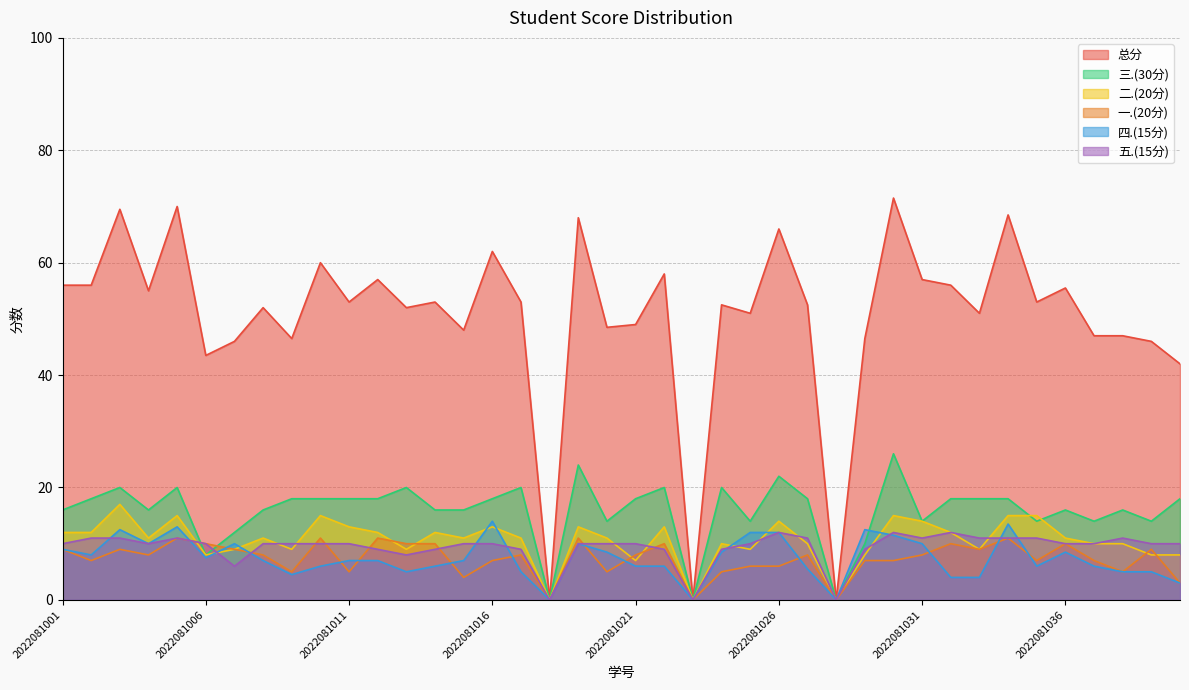

Reading right to left, transcribe all the data shown in this chart.

总分: 42.0	46.0	47.0	47.0	55.5	53.0	68.5	51.0	56.0	57.0	71.5	46.5	0.0	52.5	66.0	51.0	52.5	0.0	58.0	49.0	48.5	68.0	0.0	53.0	62.0	48.0	53.0	52.0	57.0	53.0	60.0	46.5	52.0	46.0	43.5	70.0	55.0	69.5	56.0	56.0
一.(20分): 3.0	9.0	5.0	7.0	10.0	7.0	11.0	9.0	10.0	8.0	7.0	7.0	0.0	8.0	6.0	6.0	5.0	0.0	10.0	8.0	5.0	11.0	0.0	8.0	7.0	4.0	10.0	10.0	11.0	5.0	11.0	5.0	8.0	9.0	10.0	11.0	8.0	9.0	7.0	9.0
二.(20分): 8.0	8.0	10.0	10.0	11.0	15.0	15.0	9.0	12.0	14.0	15.0	8.0	0.0	10.0	14.0	9.0	10.0	0.0	13.0	7.0	11.0	13.0	0.0	11.0	13.0	11.0	12.0	9.0	12.0	13.0	15.0	9.0	11.0	9.0	8.0	15.0	11.0	17.0	12.0	12.0
三.(30分): 18.0	14.0	16.0	14.0	16.0	14.0	18.0	18.0	18.0	14.0	26.0	10.0	0.0	18.0	22.0	14.0	20.0	0.0	20.0	18.0	14.0	24.0	0.0	20.0	18.0	16.0	16.0	20.0	18.0	18.0	18.0	18.0	16.0	12.0	8.0	20.0	16.0	20.0	18.0	16.0
四.(15分): 3.0	5.0	5.0	6.0	8.5	6.0	13.5	4.0	4.0	10.0	11.5	12.5	0.0	5.5	12.0	12.0	8.5	0.0	6.0	6.0	8.5	10.0	0.0	5.0	14.0	7.0	6.0	5.0	7.0	7.0	6.0	4.5	7.0	10.0	7.5	13.0	10.0	12.5	8.0	9.0
五.(15分): 10.0	10.0	11.0	10.0	10.0	11.0	11.0	11.0	12.0	11.0	12.0	9.0	0.0	11.0	12.0	10.0	9.0	0.0	9.0	10.0	10.0	10.0	0.0	9.0	10.0	10.0	9.0	8.0	9.0	10.0	10.0	10.0	10.0	6.0	10.0	11.0	10.0	11.0	11.0	10.0